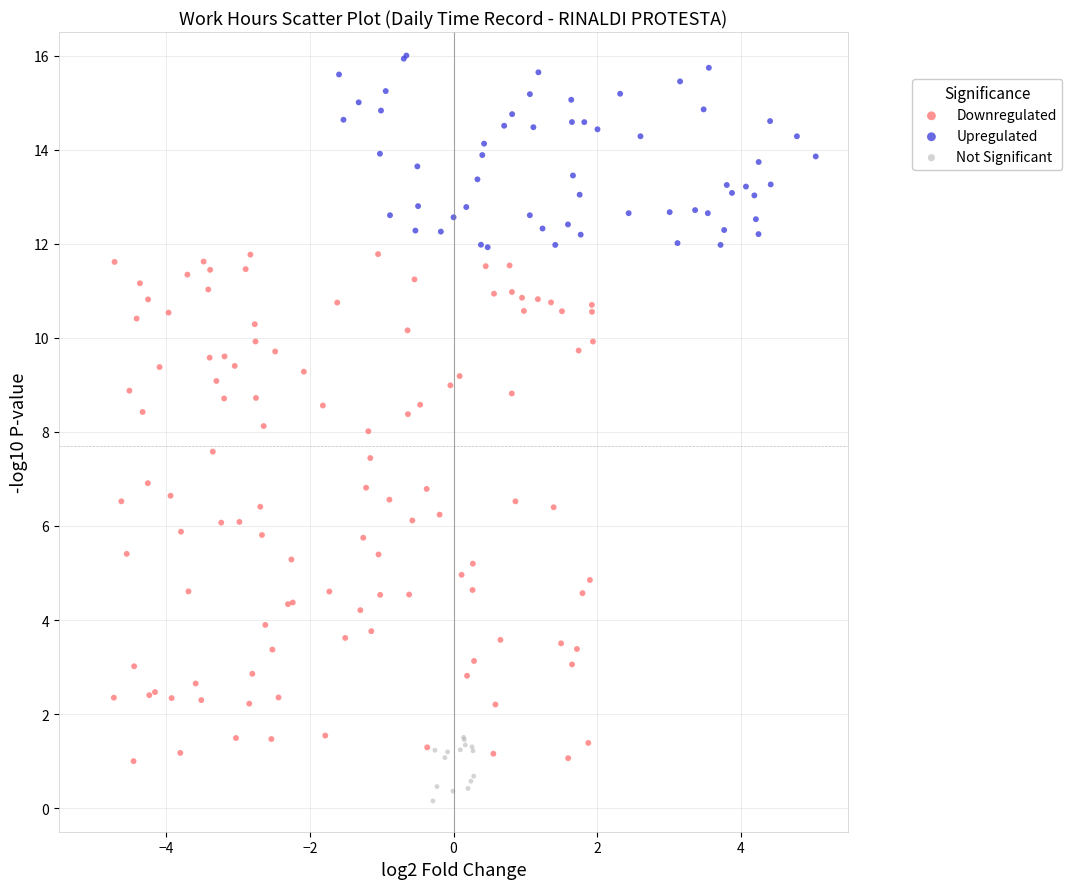

Which series reaches the maximum Y coordinate?

Upregulated